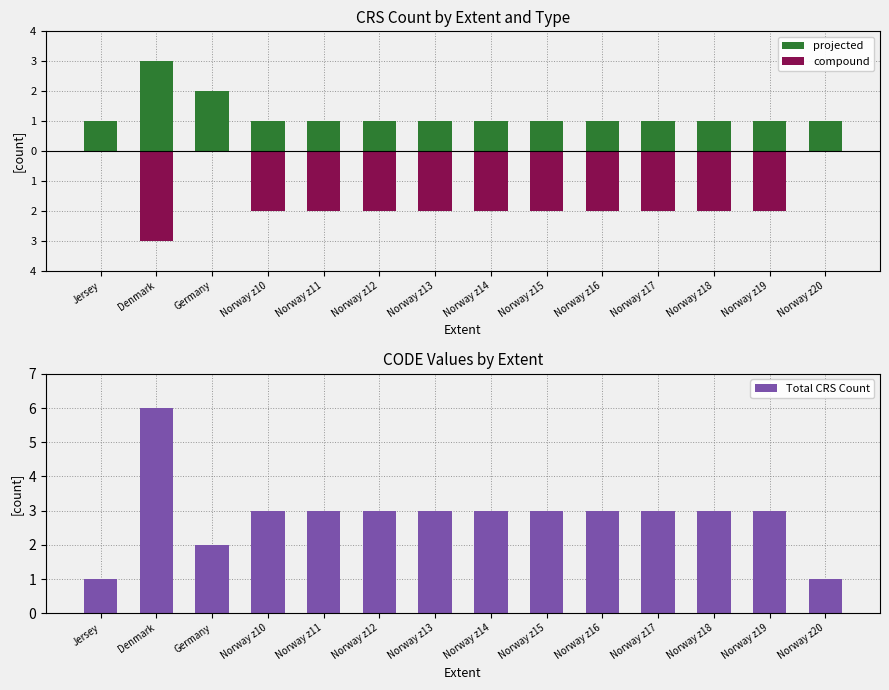

What is the label of the 10th bar from the right?

Norway z11